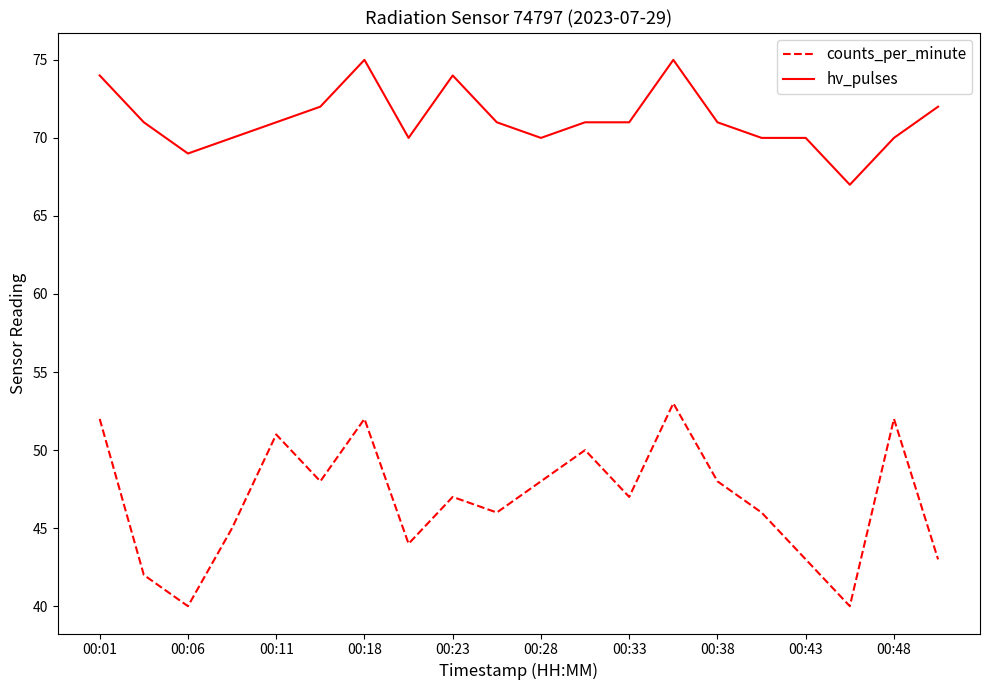

What is the smallest value displayed?

40